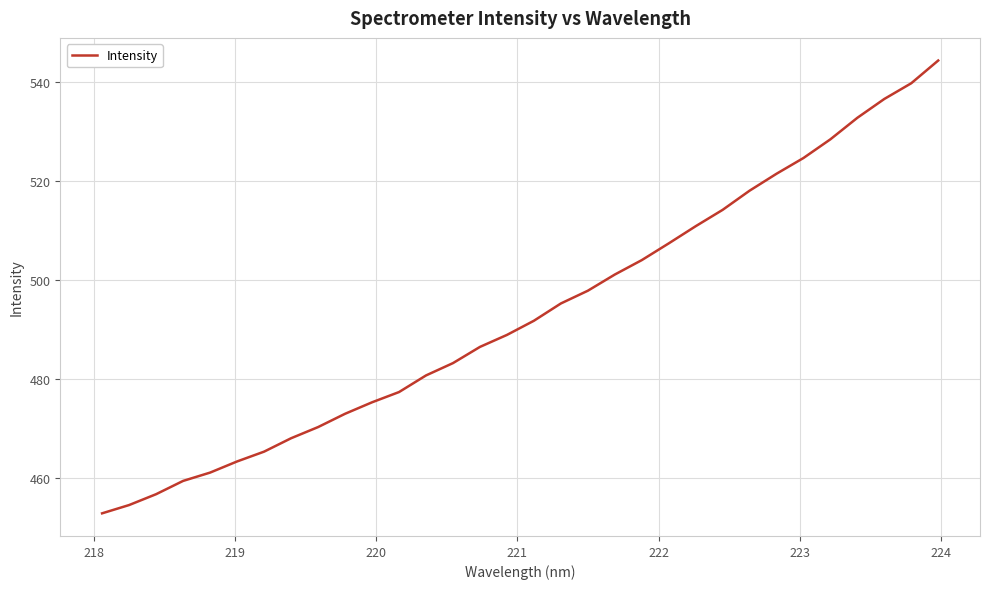

What is the maximum value shown in the chart?

544.4